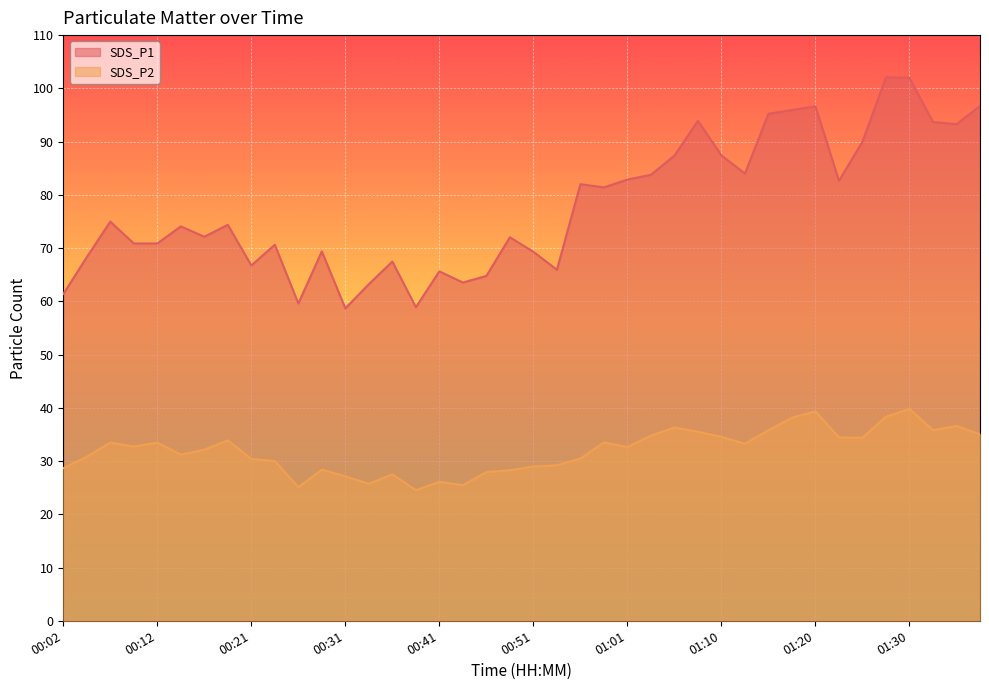

How many data points in SDS_P2 are less than 32?

18